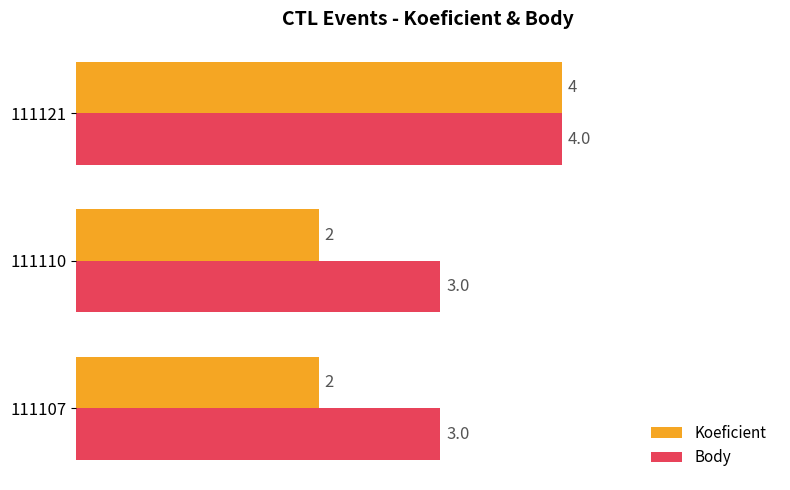

What is the minimum value for Koeficient?

2